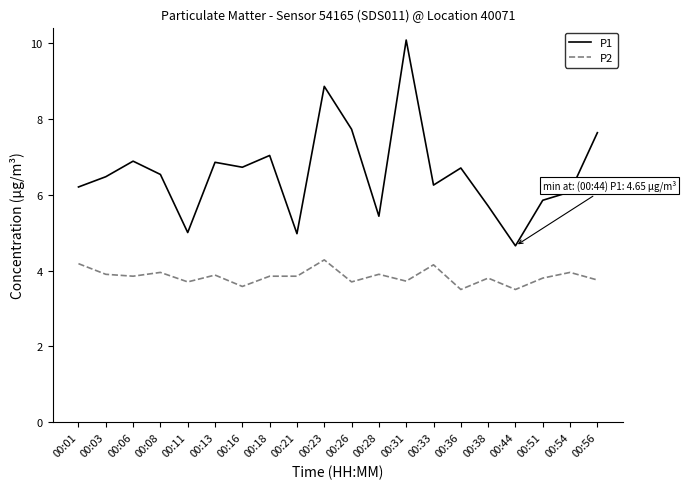

In P1, how many points are higher than both neighbors (excluding endpoints)?

6